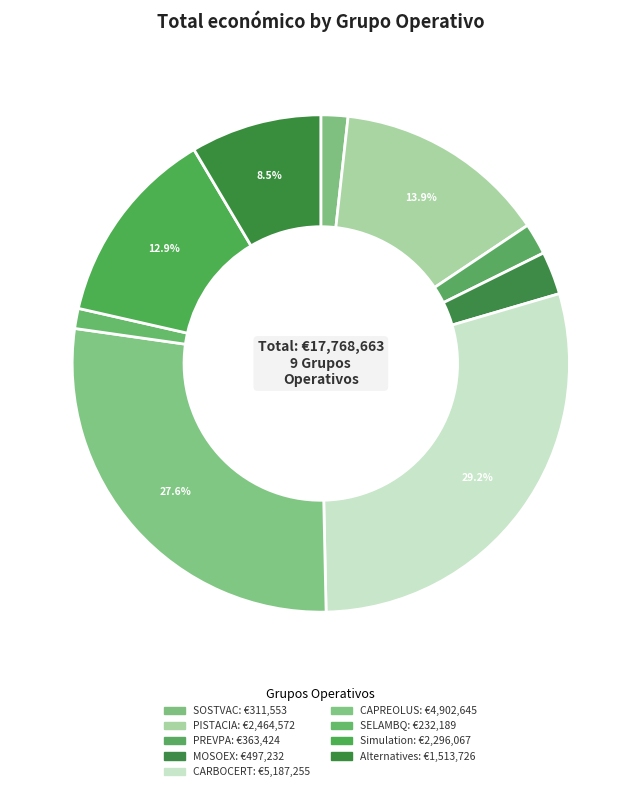

To the nearest percent, what is the average slice percentage?

11%